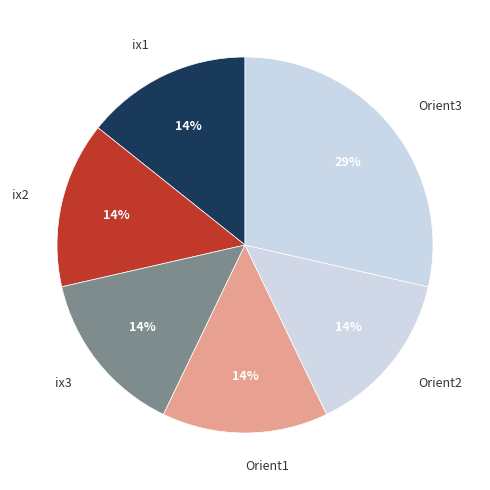

Is there a majority slice in this chart?

No